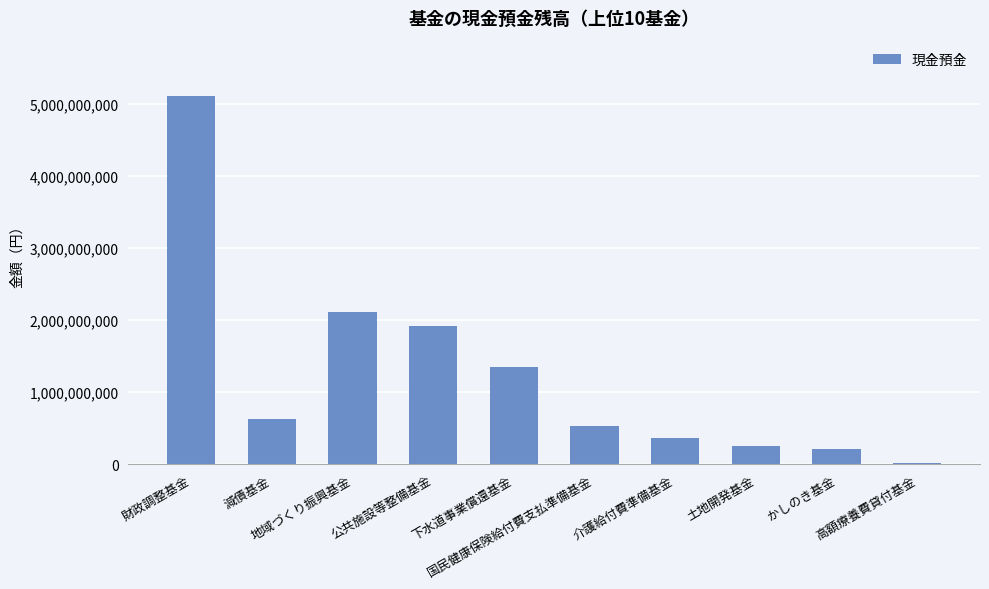

What is the greatest value displayed?

5106711877